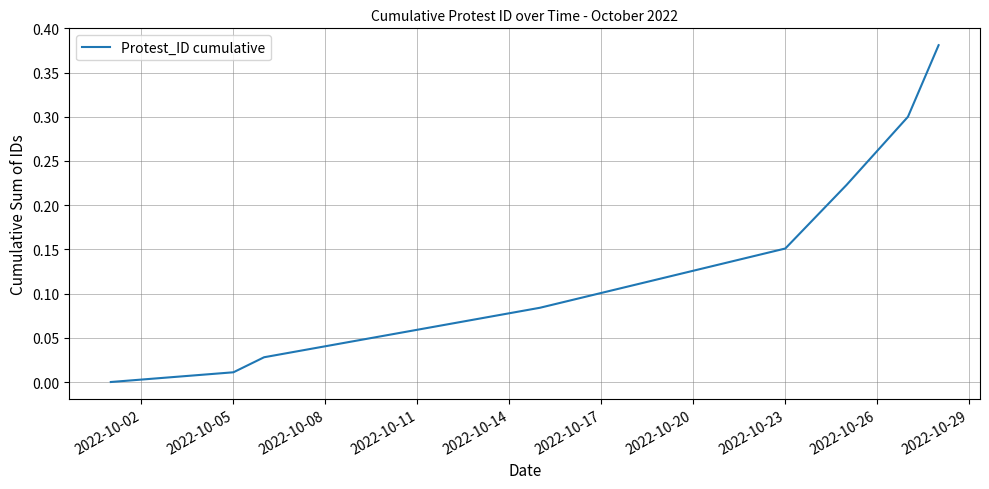

True or false: the data has more than 1 interior local peaks.

False